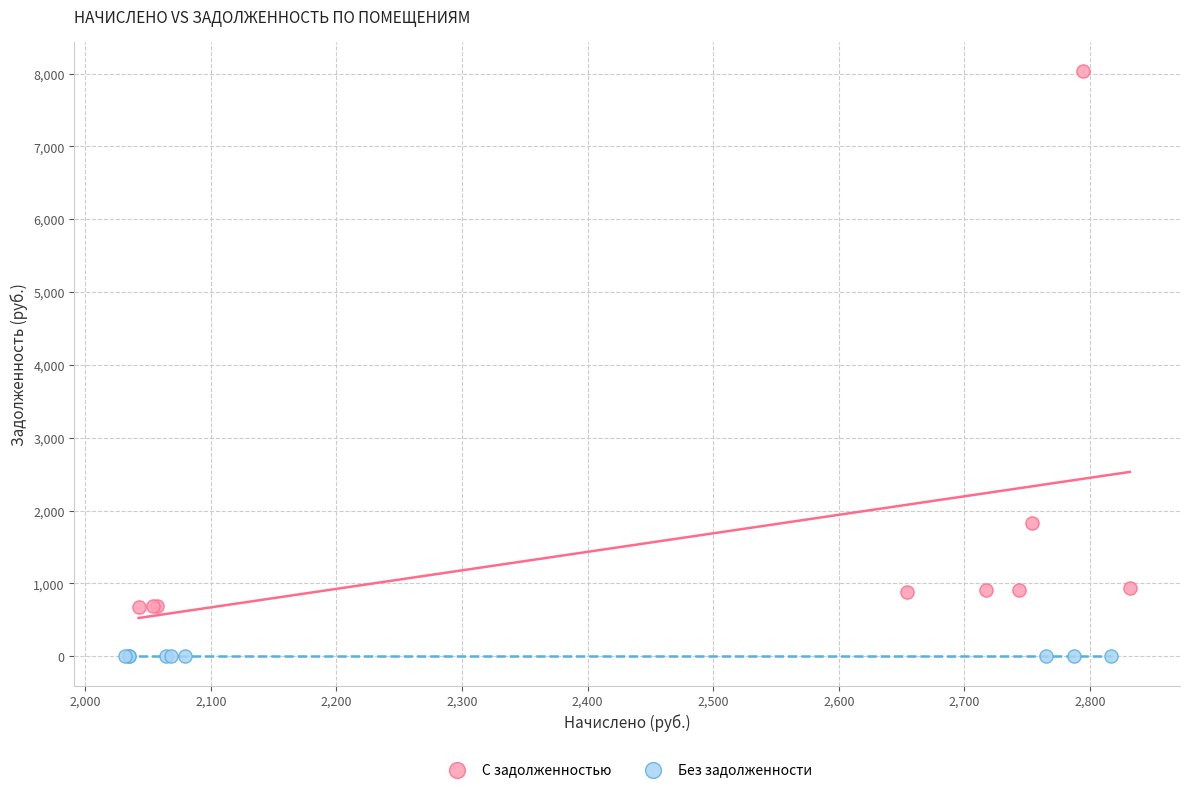

Which series reaches the maximum Y coordinate?

С задолженностью